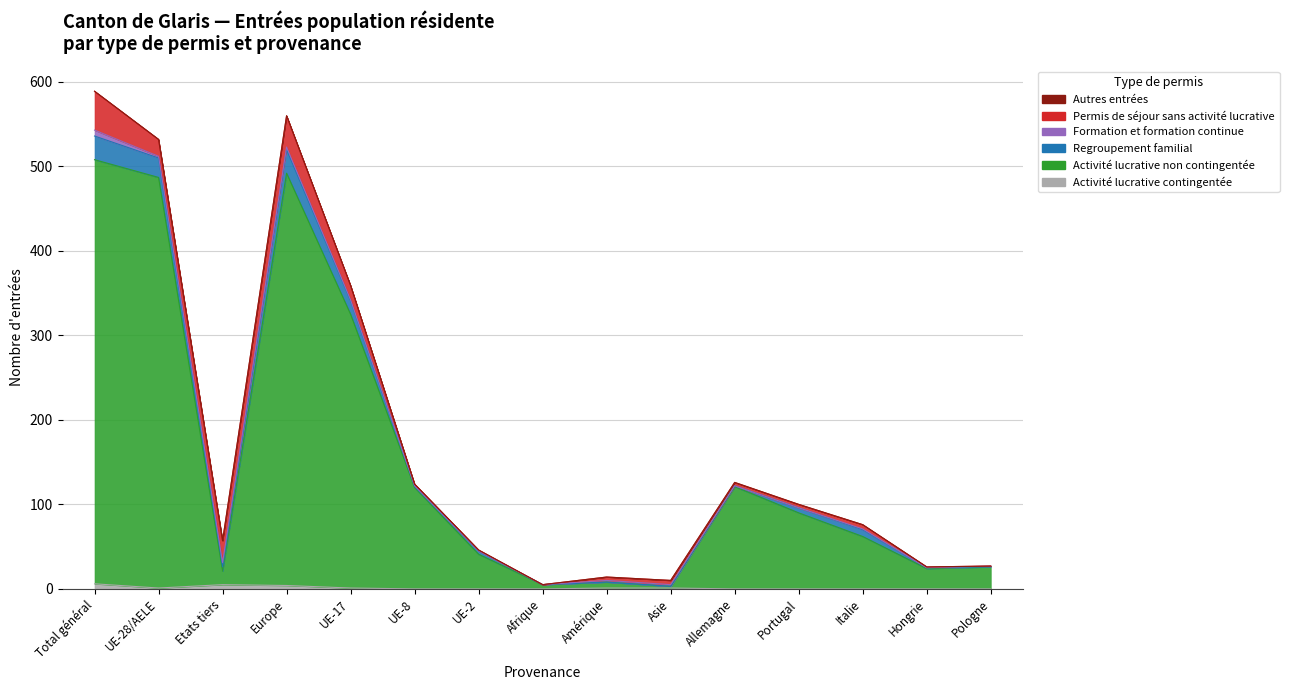

How many positive values does the Regroupement familial series have?

11